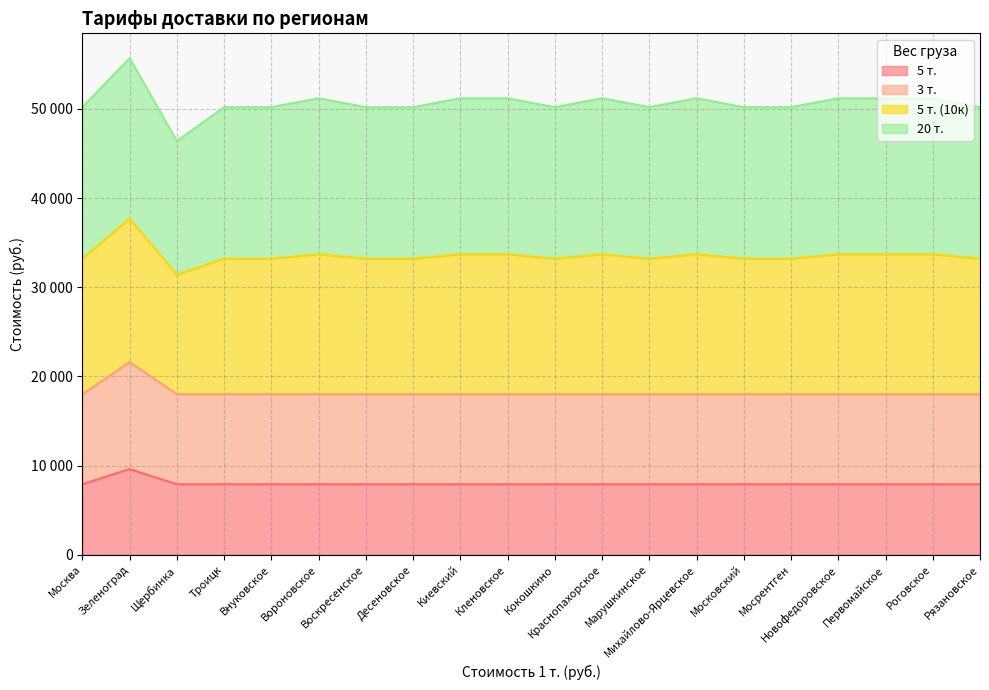

Between Десеновское and Вороновское, which is larger?

Десеновское